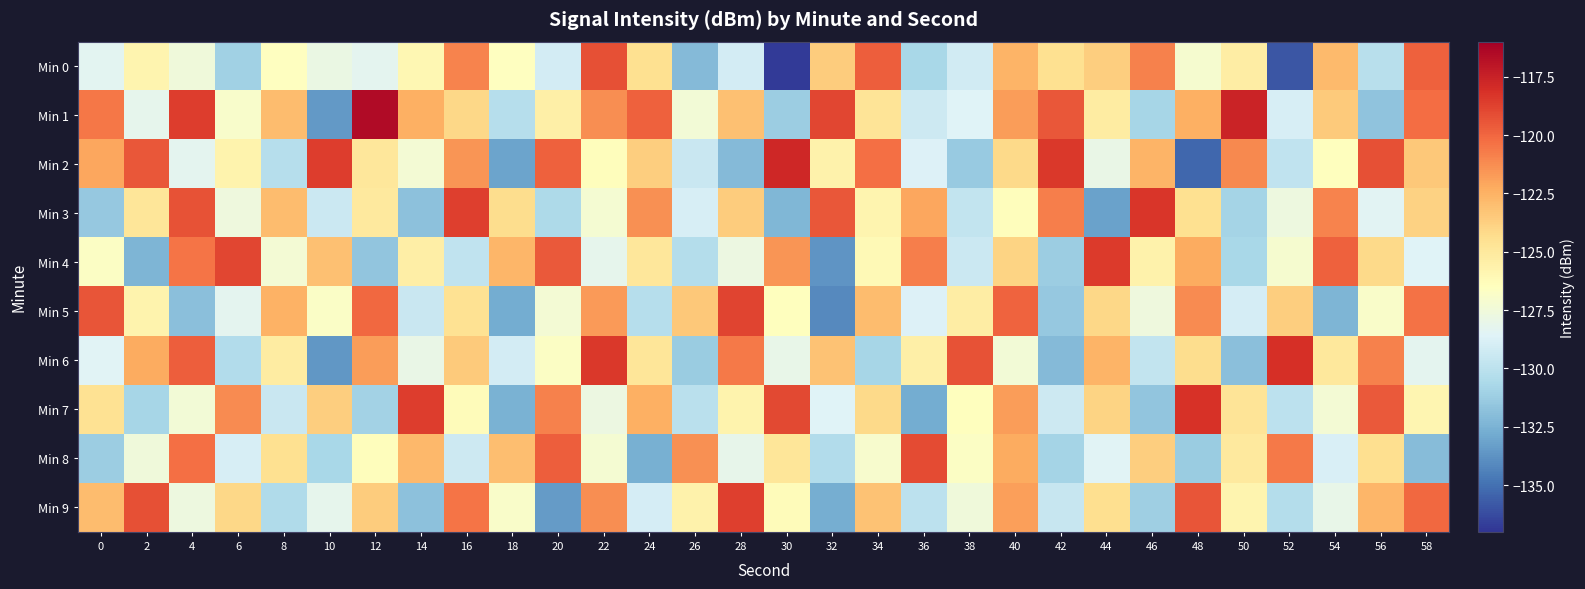

What is the spread (max minus min) of values at 58?

12.2